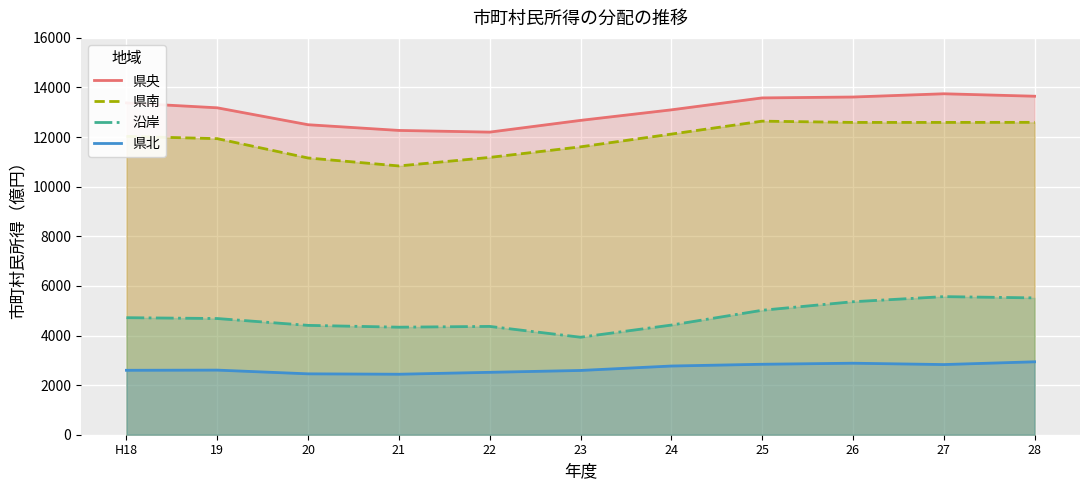

At which label is 県南 closest to 11740?

23